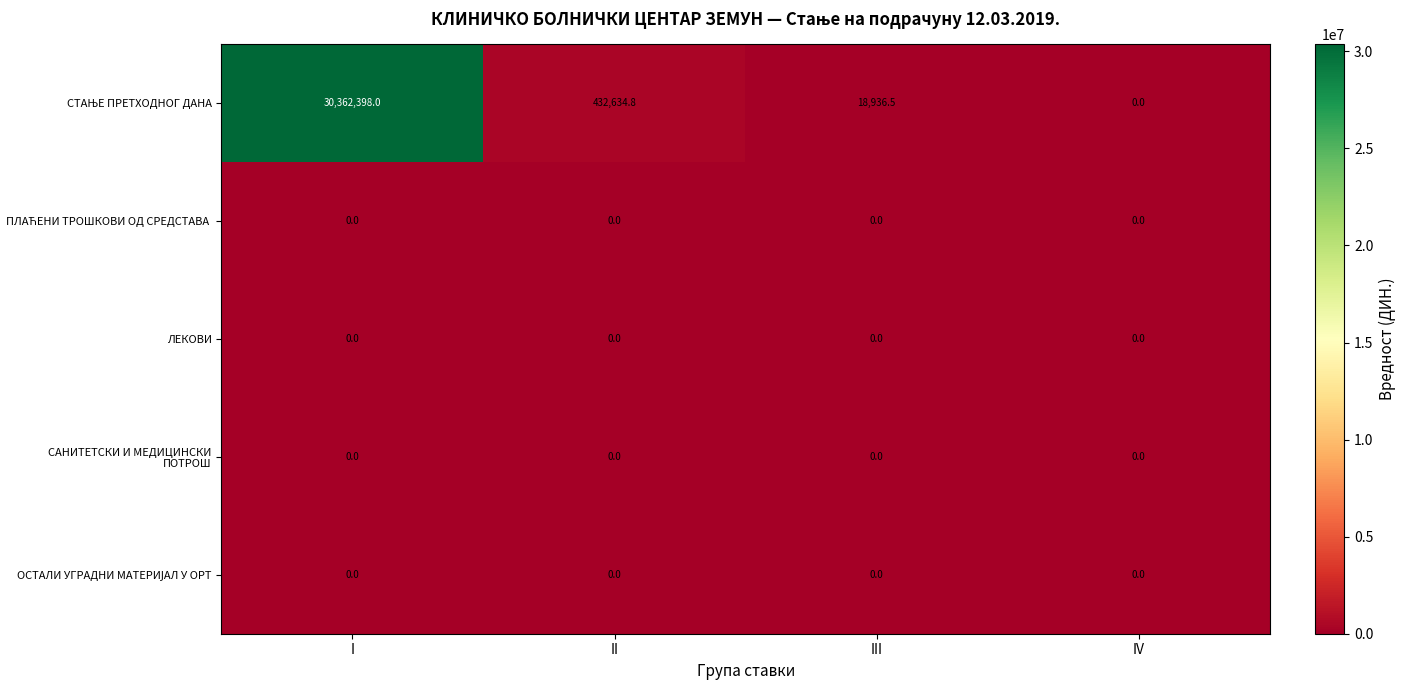

What is the difference between the highest and lowest values at I?

30362398.0